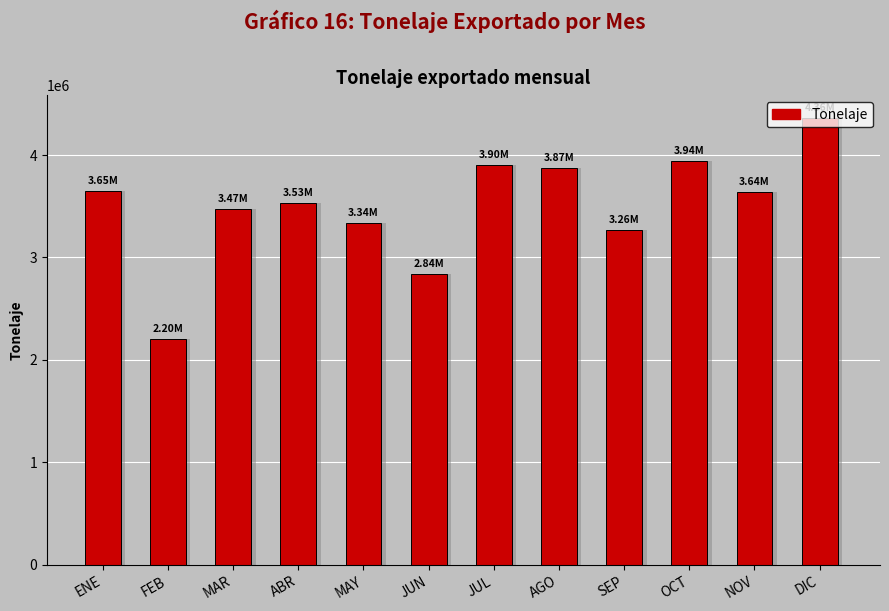

What is the value of the 12th bar from the left?

4363359.1